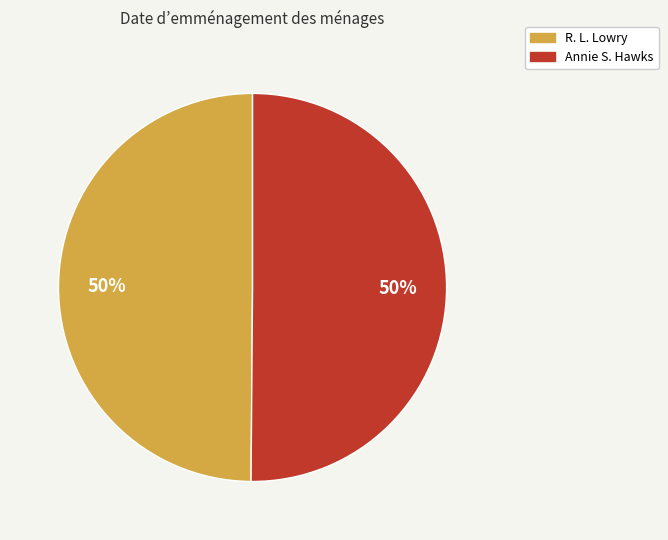

Count the number of slices in the pie.

2